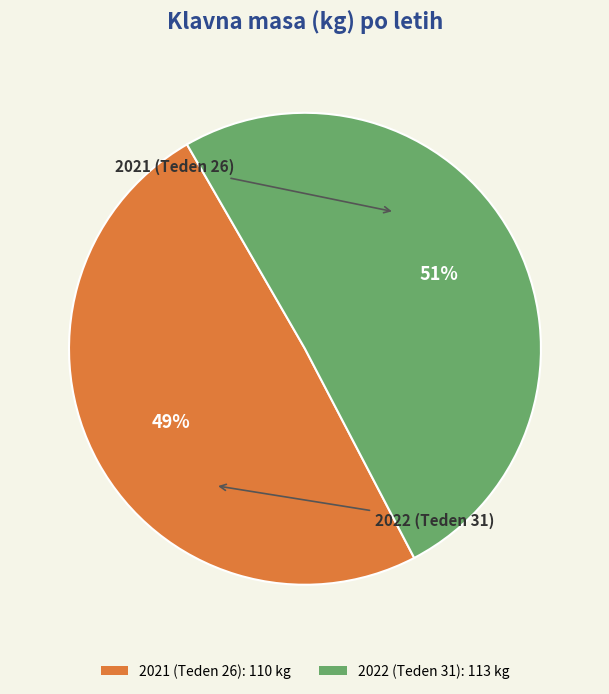

Does 2021 (Teden 26) account for over 50% of the chart?

No